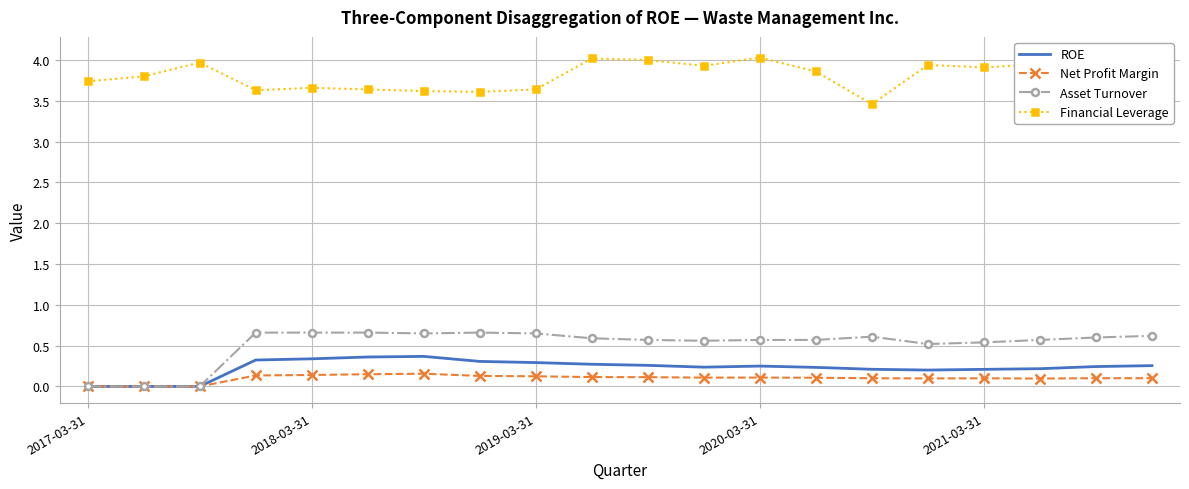

What is the spread (max minus min) of values at 10?

3.9